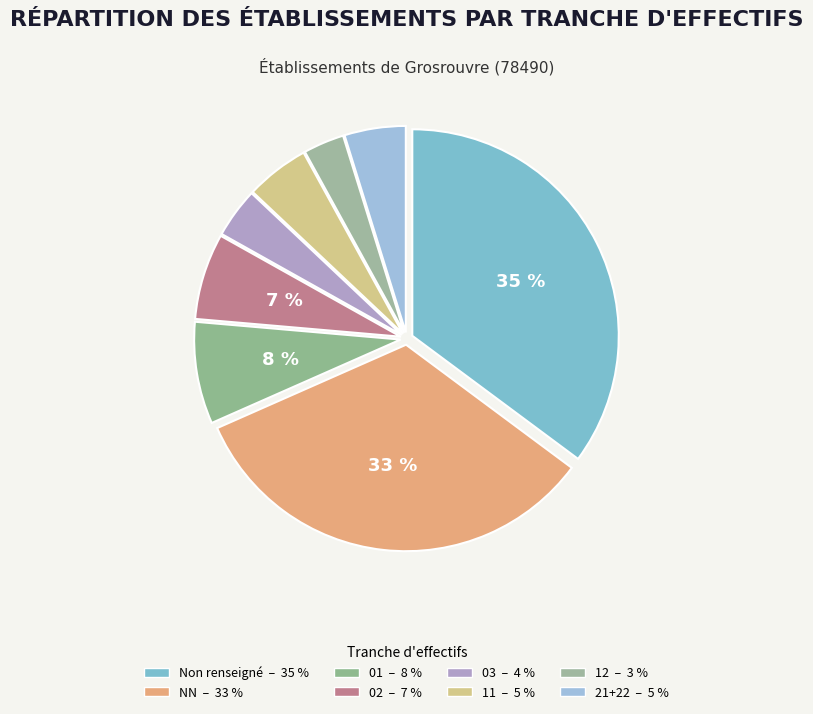

How many segments does this pie chart have?

8